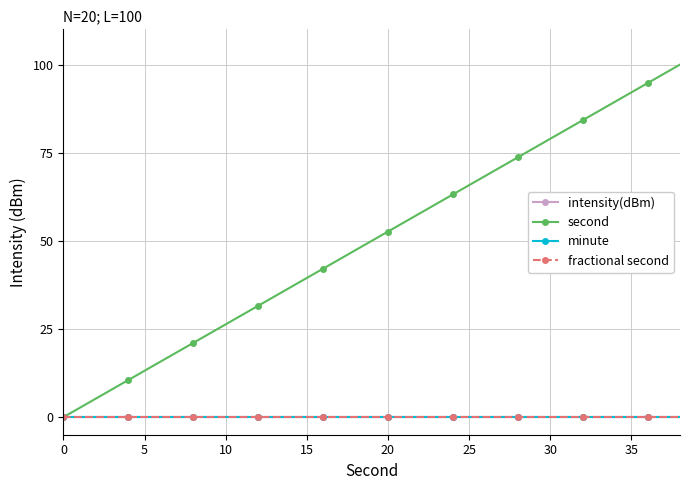

True or false: second and intensity(dBm) intersect in this chart.

False